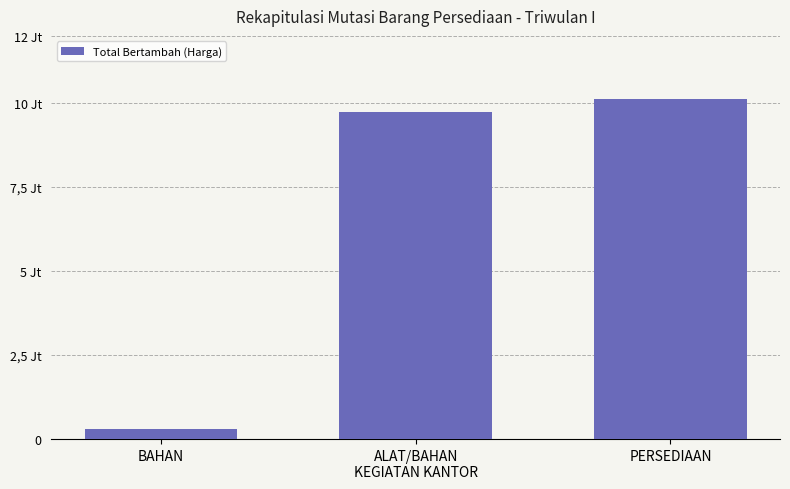

Are the bars horizontal?

No